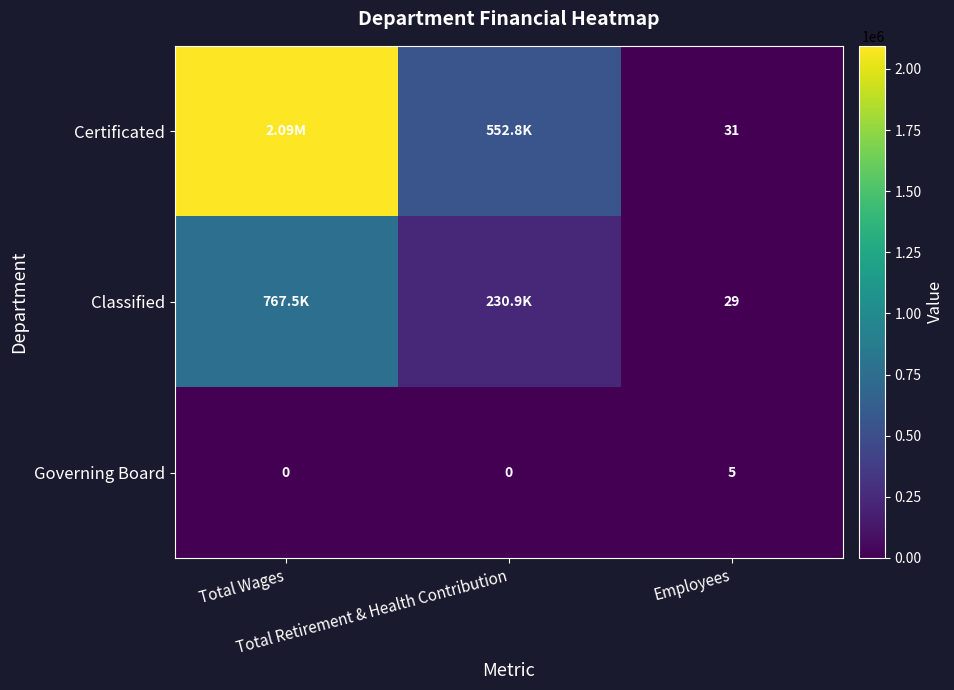

Is it true that Certificated equals 31 at Employees?

True